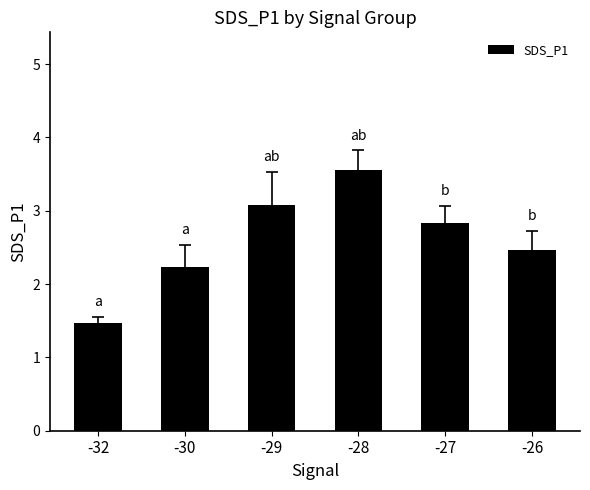

Where is the data nearest to the value 2?

-30